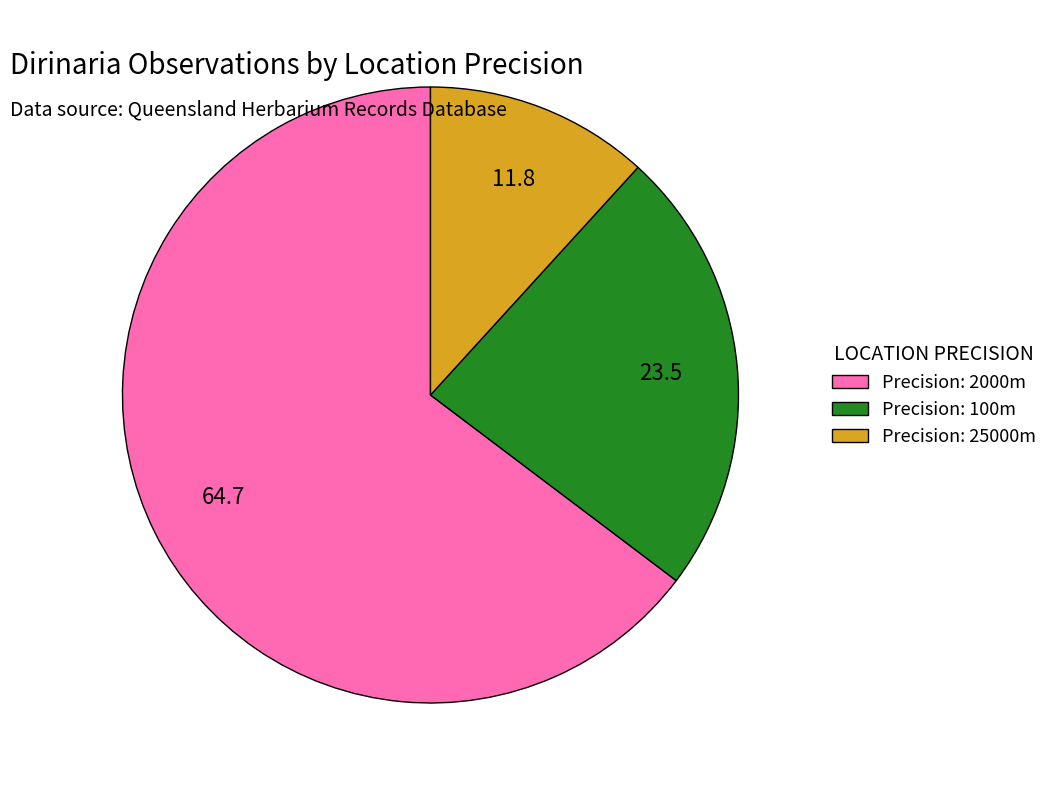

Which slice is the smallest?

Precision: 25000m